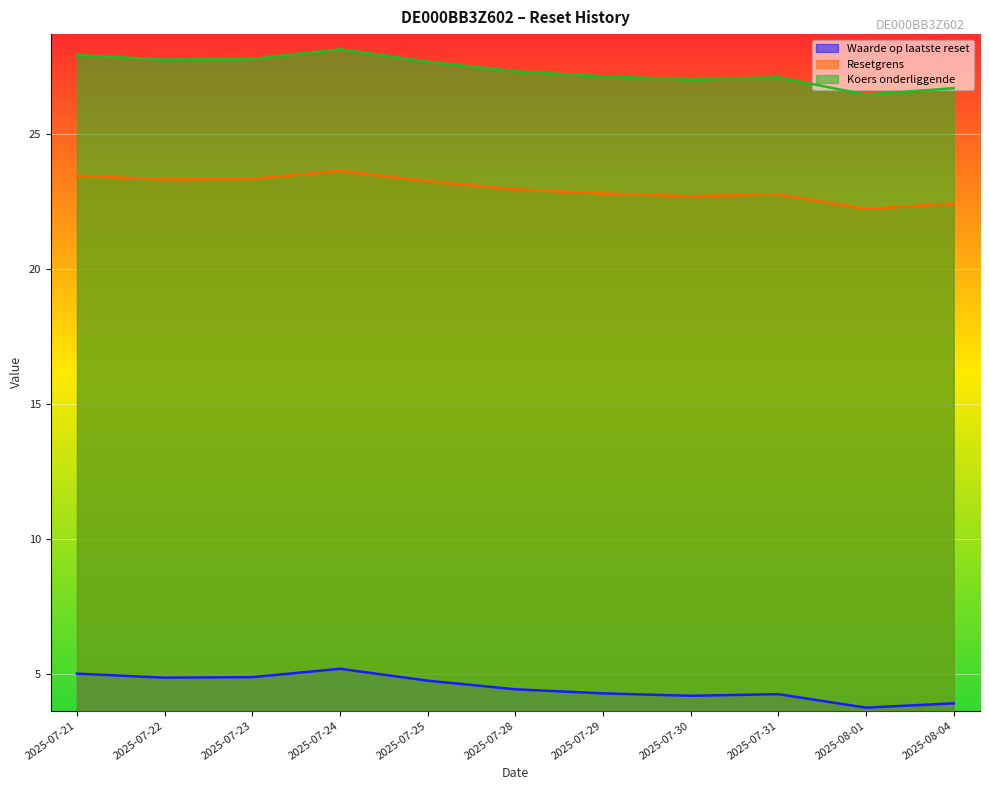

True or false: Resetgrens and Waarde op laatste reset intersect in this chart.

False